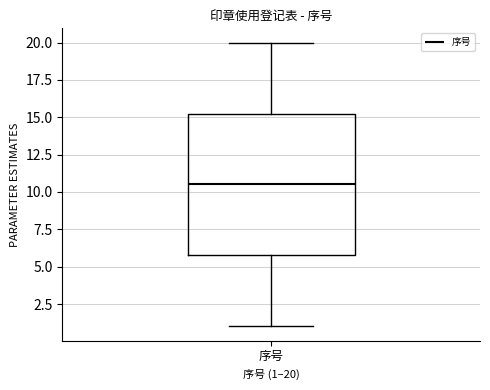

Read this box plot against the y-axis: the position of the median line, the range covered by the box, and the ends of both whiskers. The values are not printed on the chart, so give them approximately, as read against the axis.

median 10.5, box 6.0 to 15.5, whiskers 1.0 to 20.0